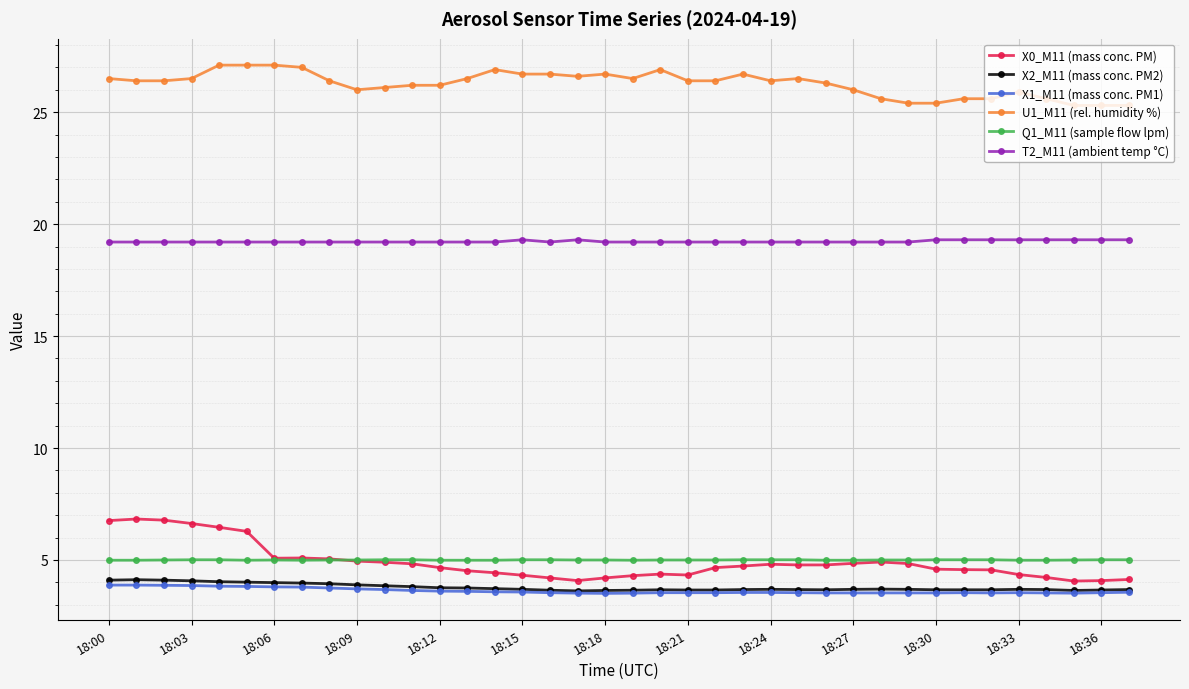

What is the minimum value shown in the chart?

3.5